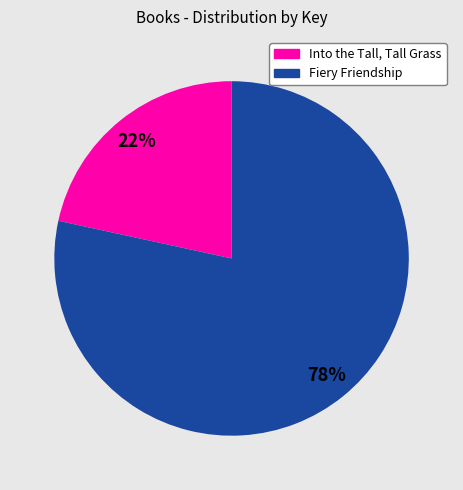

Which slice is the largest?

Fiery Friendship